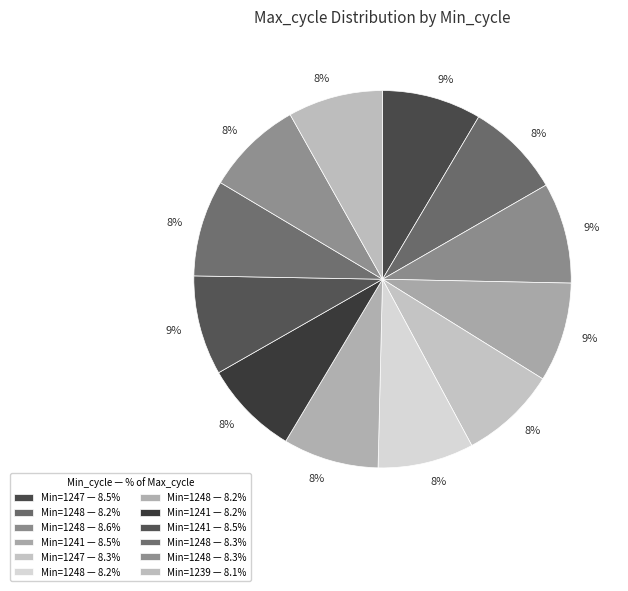

To the nearest percent, what is the average slice percentage?

8%